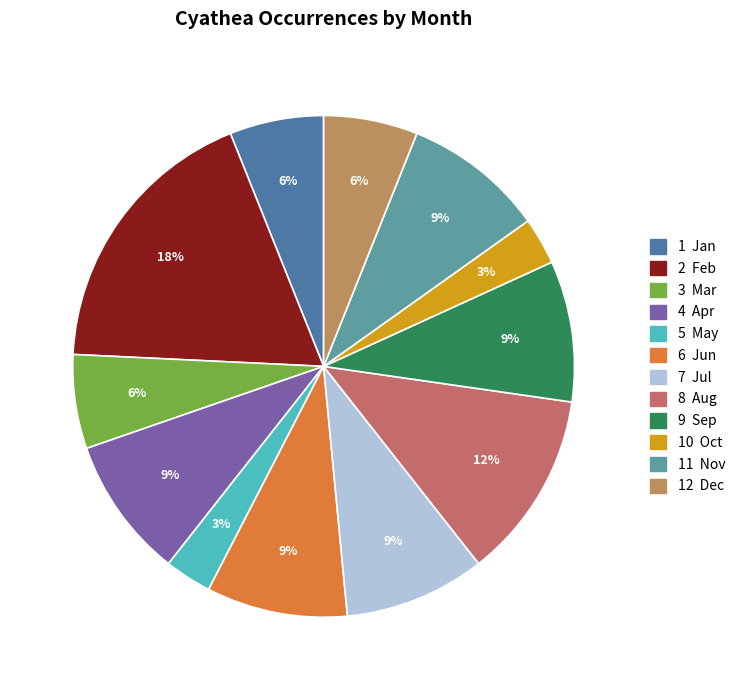

Count the number of slices in the pie.

12